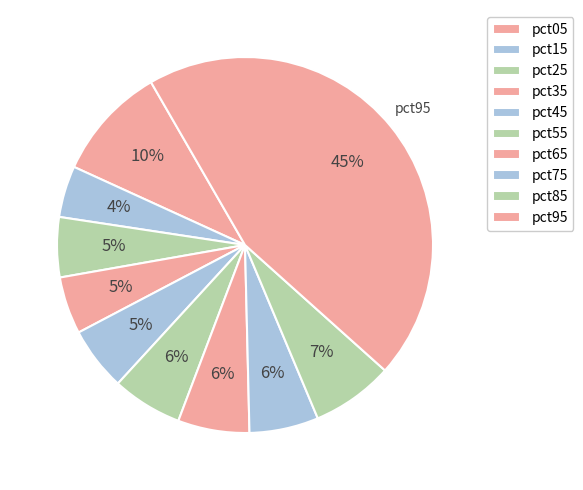

To the nearest percent, what percentage of the pie is pct25?

5%